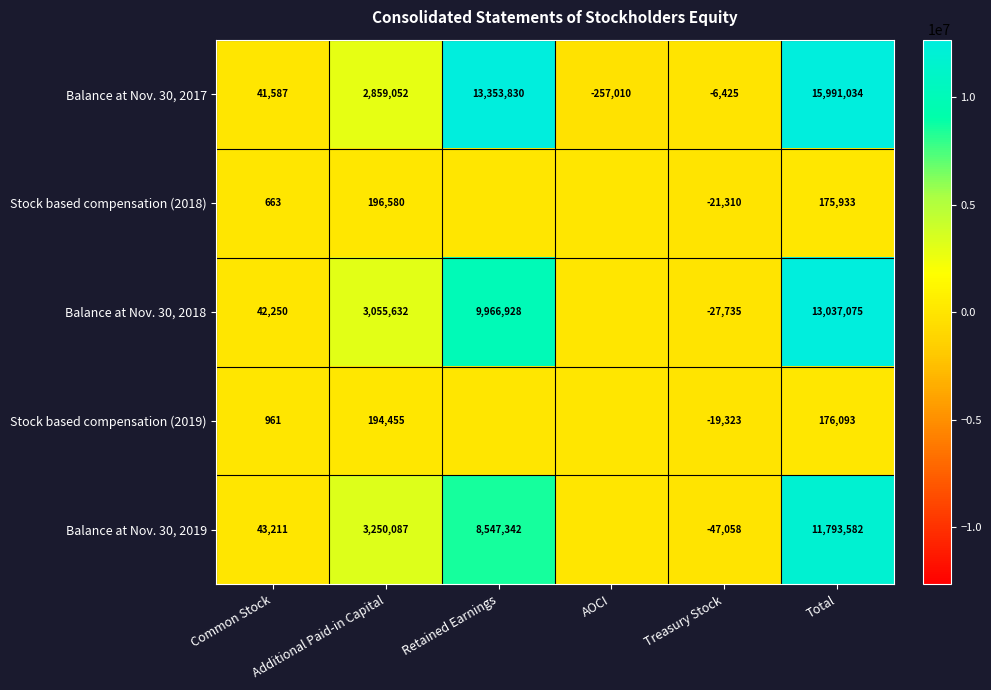

What is the difference between the Stock based compensation (2018) values at Treasury Stock and Total?

197243